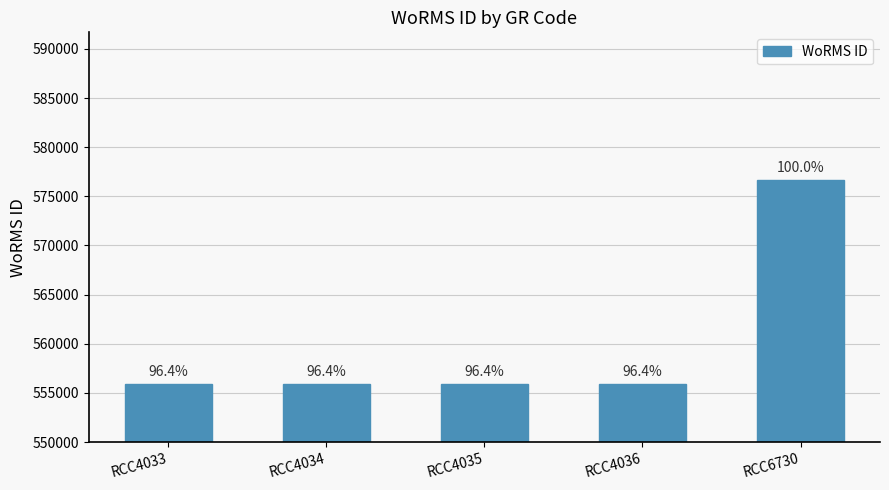

Reading left to right, extract all data points from this chart.

555895	555895	555895	555895	576682